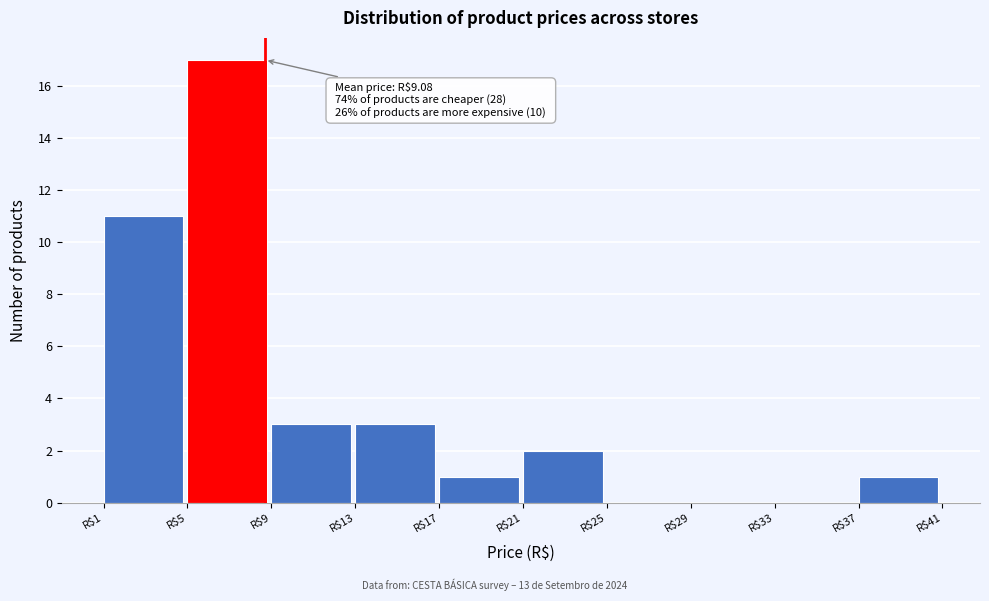

The value at R$37 is 0. True or false?

False